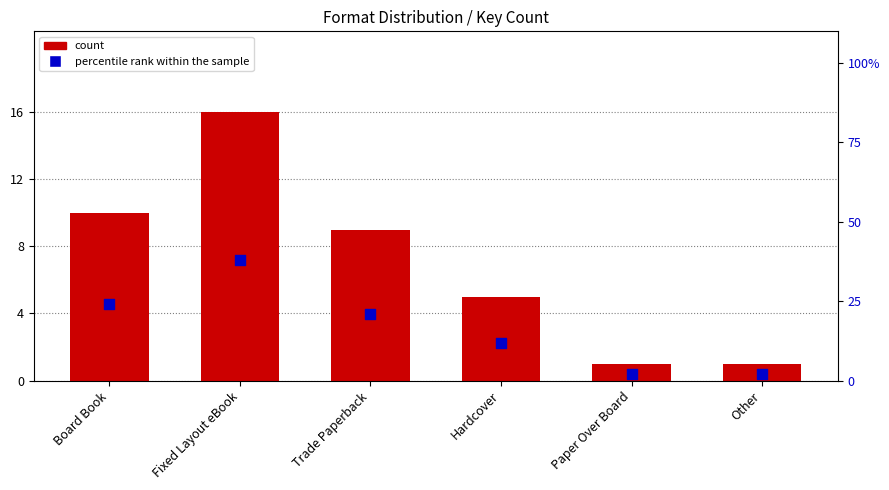

What are all the series names shown in the legend?

count, percentile rank within the sample